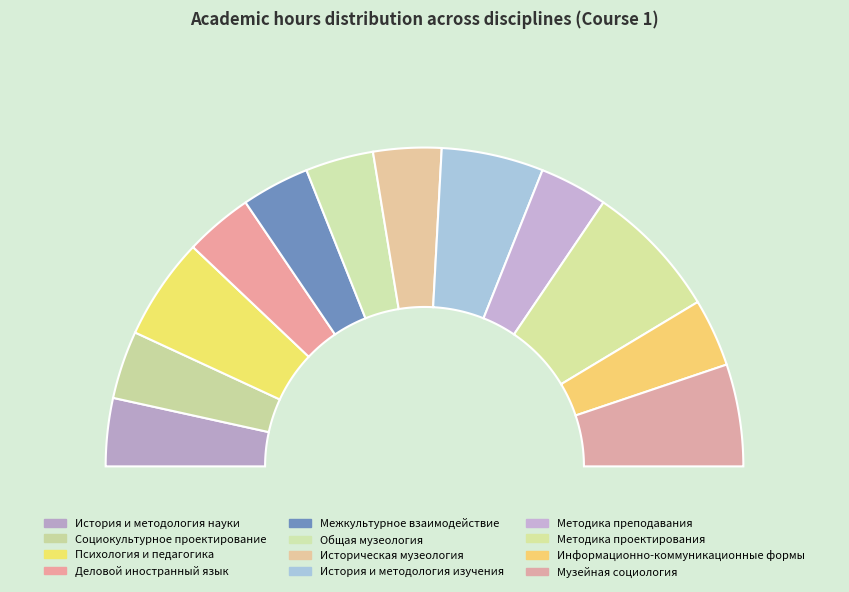

What portion of the pie excludes Музейная социология?

89.7%